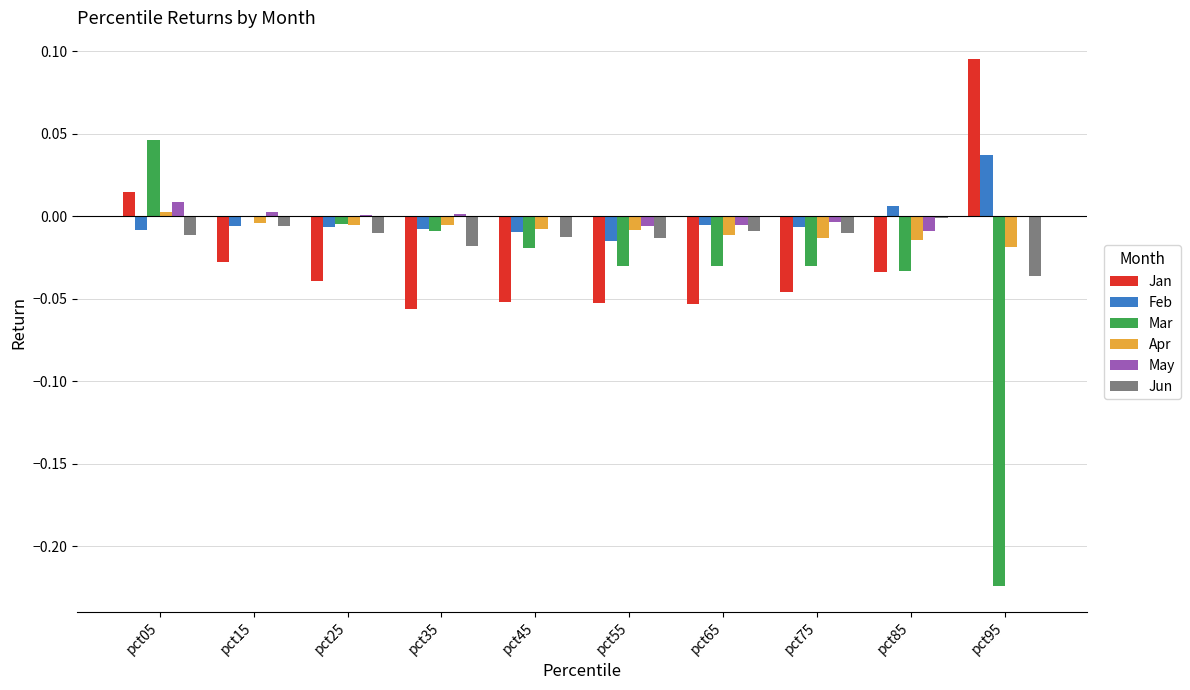

Are the bars horizontal?

No